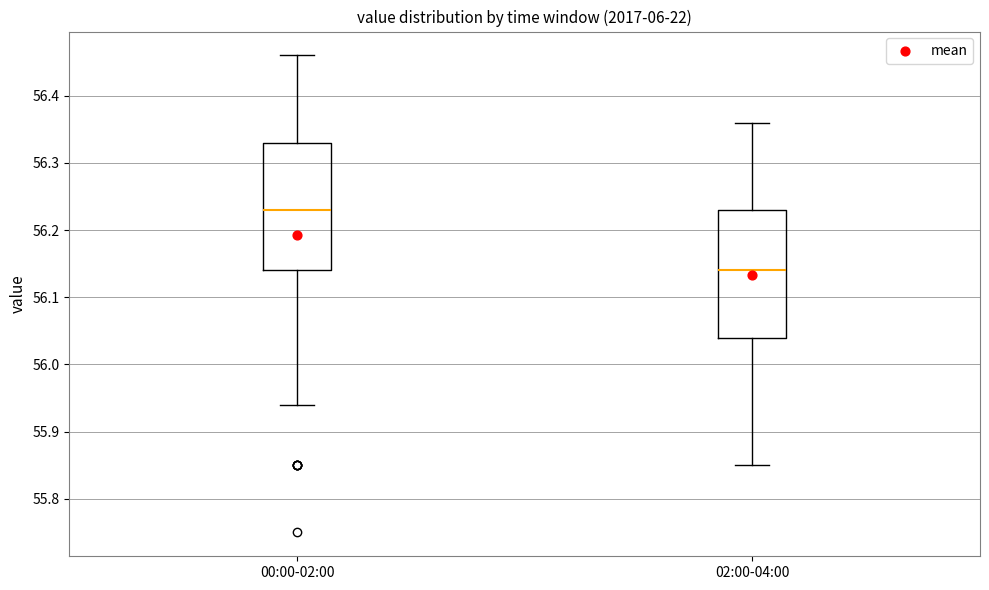

Which box's median line is the highest?

00:00-02:00